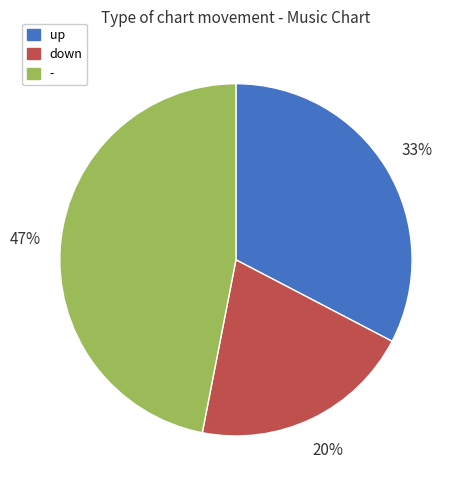

Does any single category account for the majority?

No